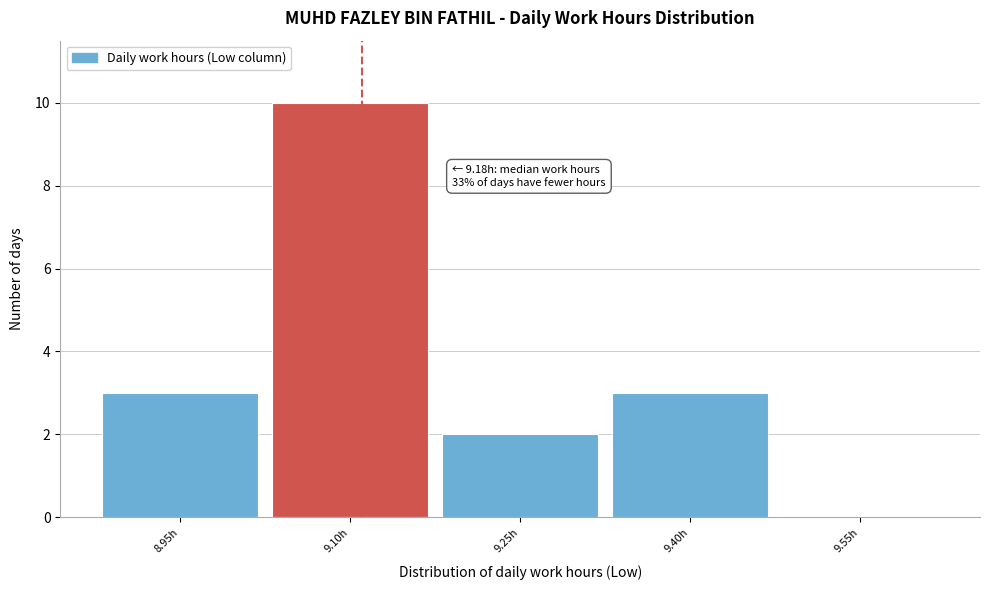

Reading right to left, transcribe all the data shown in this chart.

9.55h=0	9.40h=3	9.25h=2	9.10h=10	8.95h=3